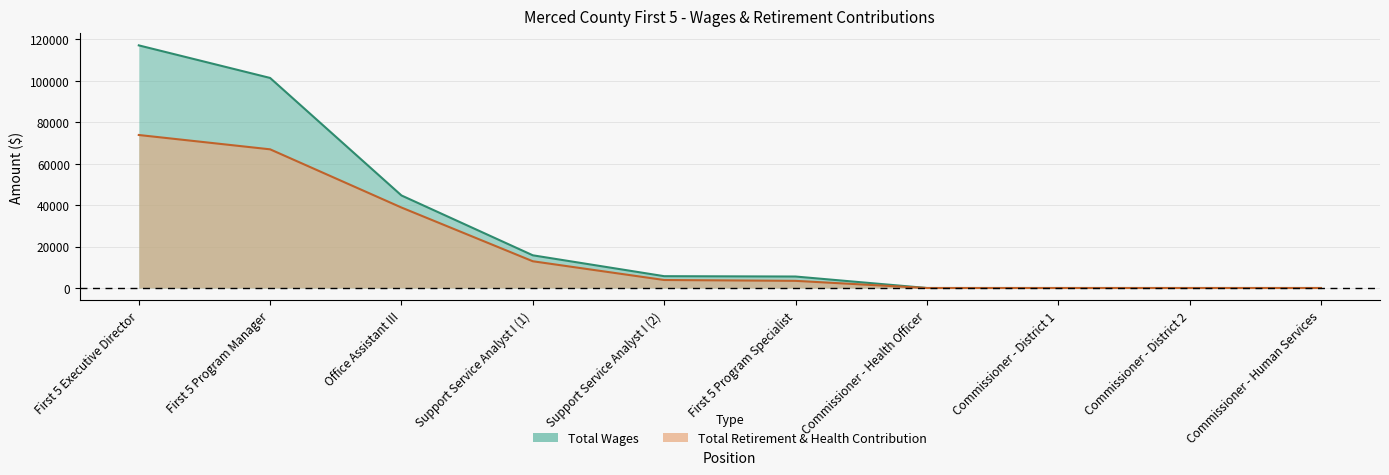

At which category does the chart reach its peak across all series?

First 5 Executive Director